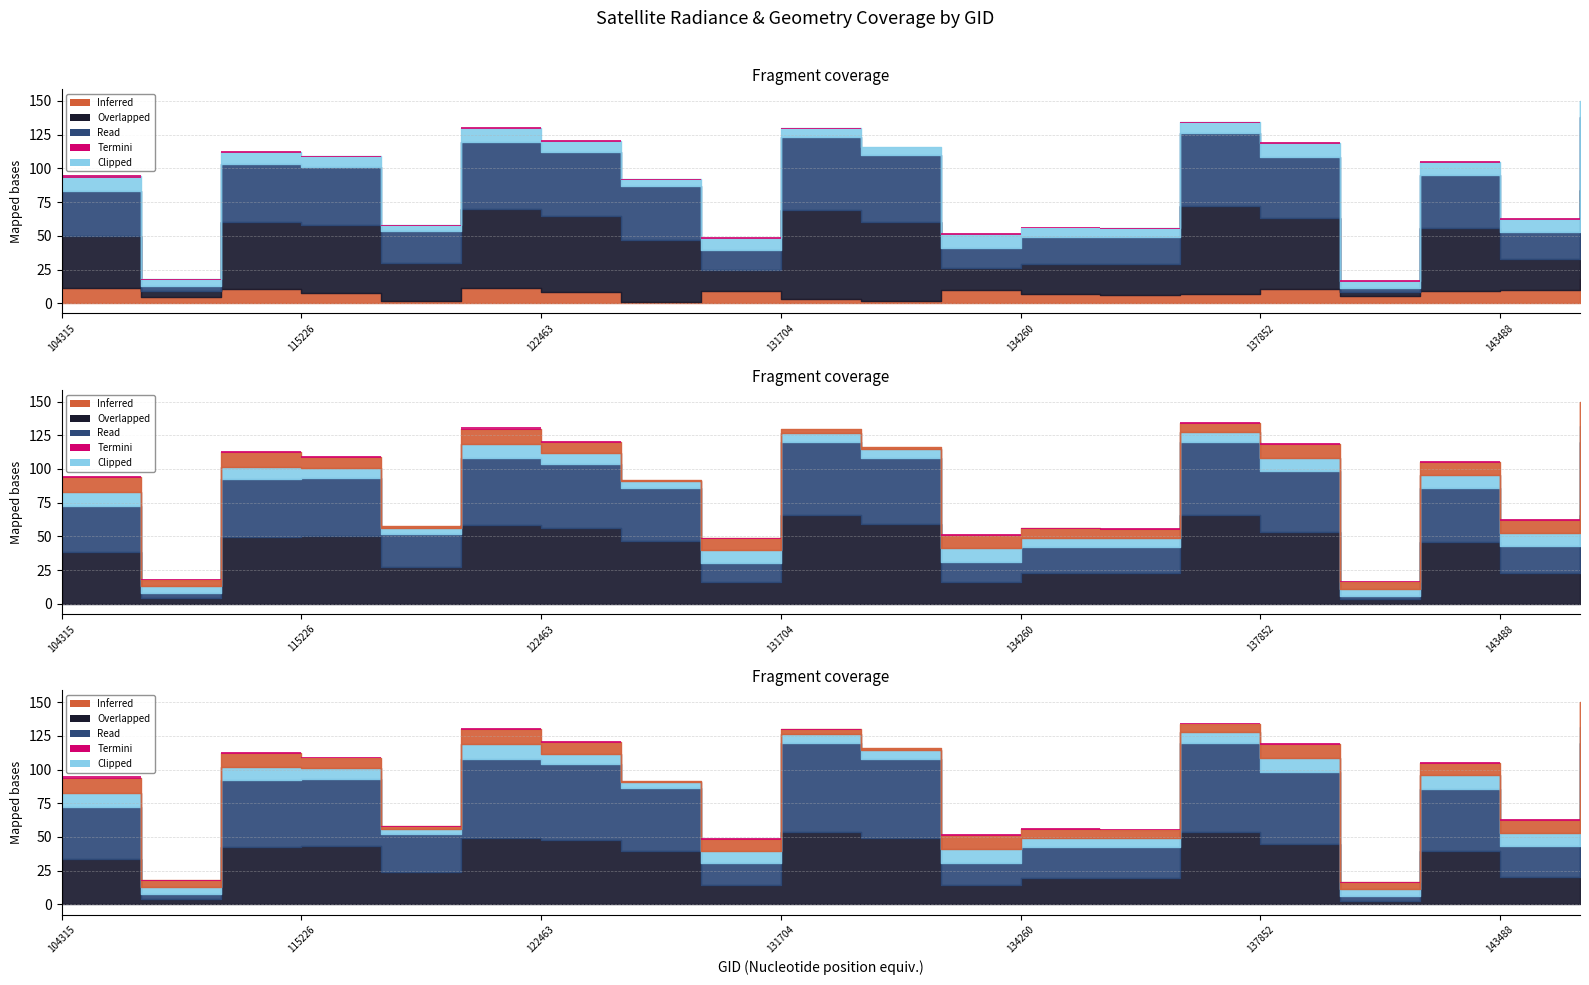

At which category is the sum across all series the highest?

143878